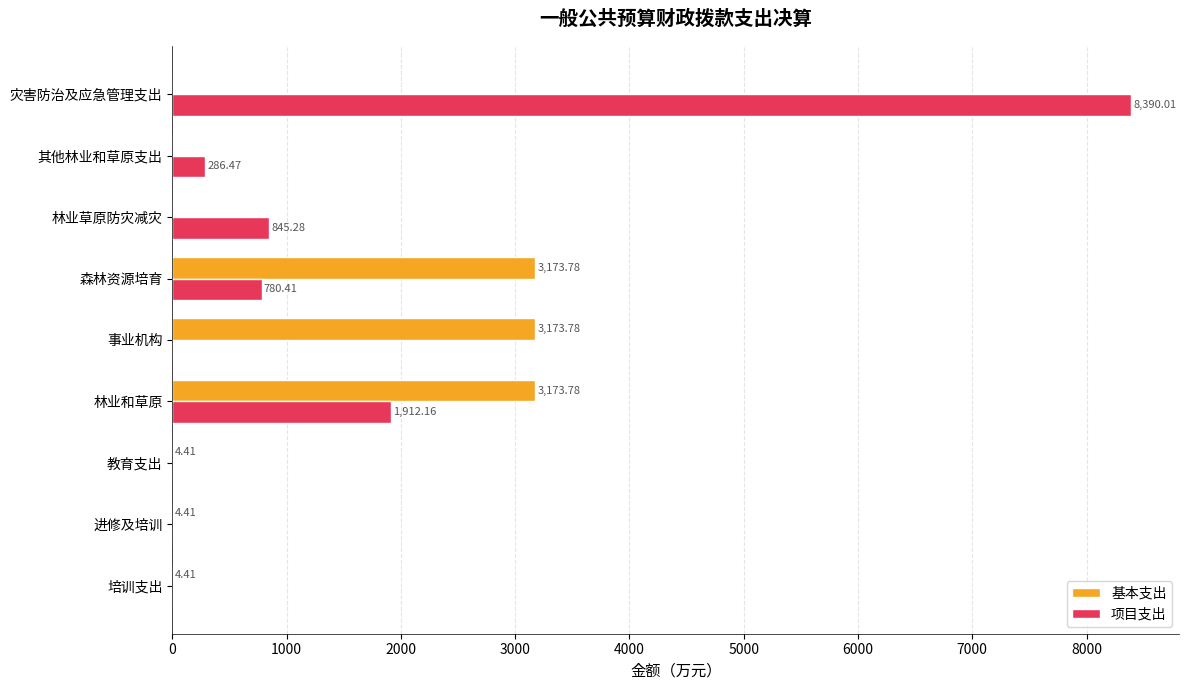

At which category does the chart reach its peak across all series?

灾害防治及应急管理支出